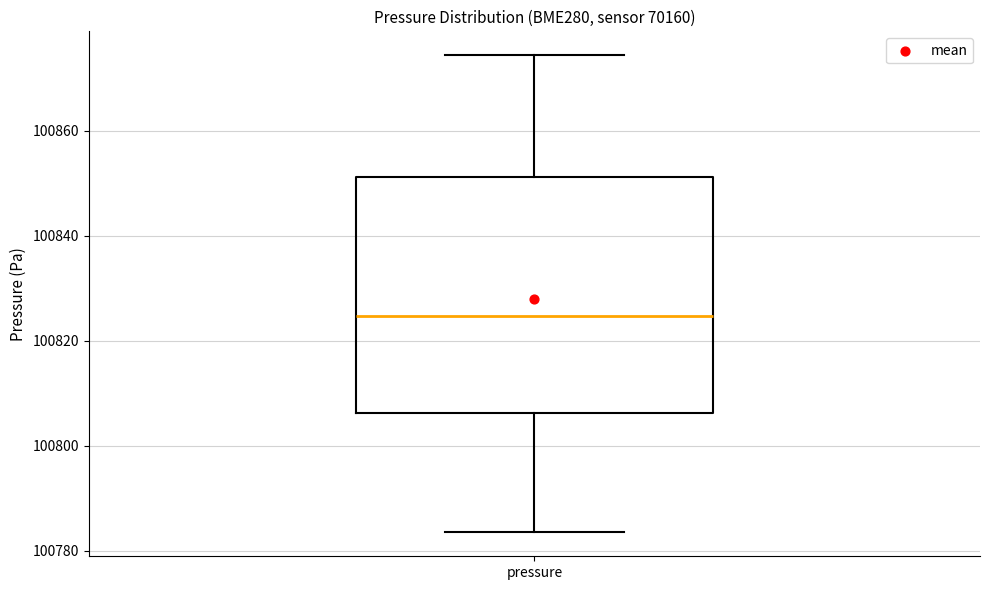

Where does the lower whisker of the box for pressure end on the y-axis? The values are not printed on the chart, so give them approximately, as read against the axis.

100784